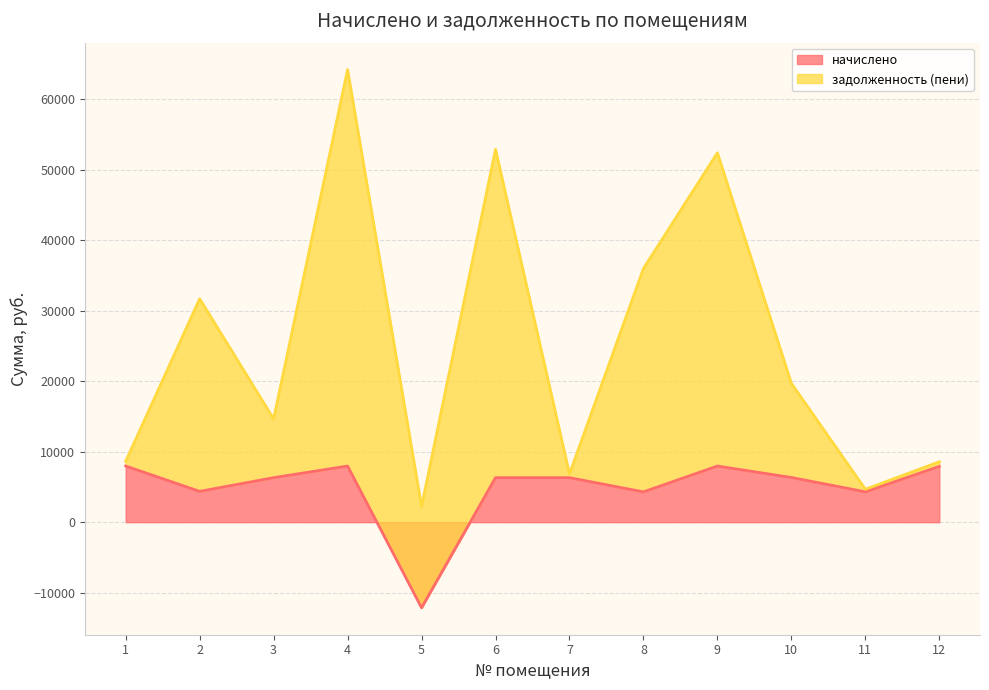

Approximately how many times larger is the value at 12 compared to 9?

1.0